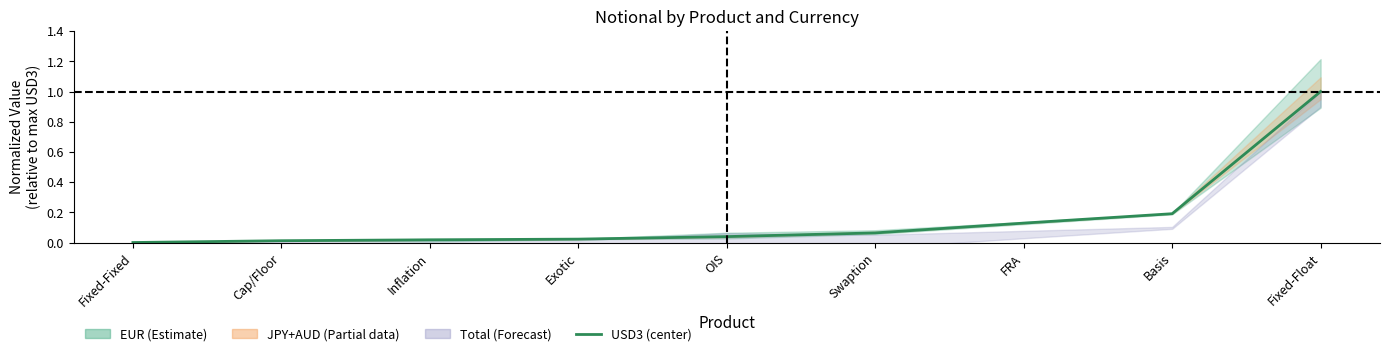

What is the average value?

0.2